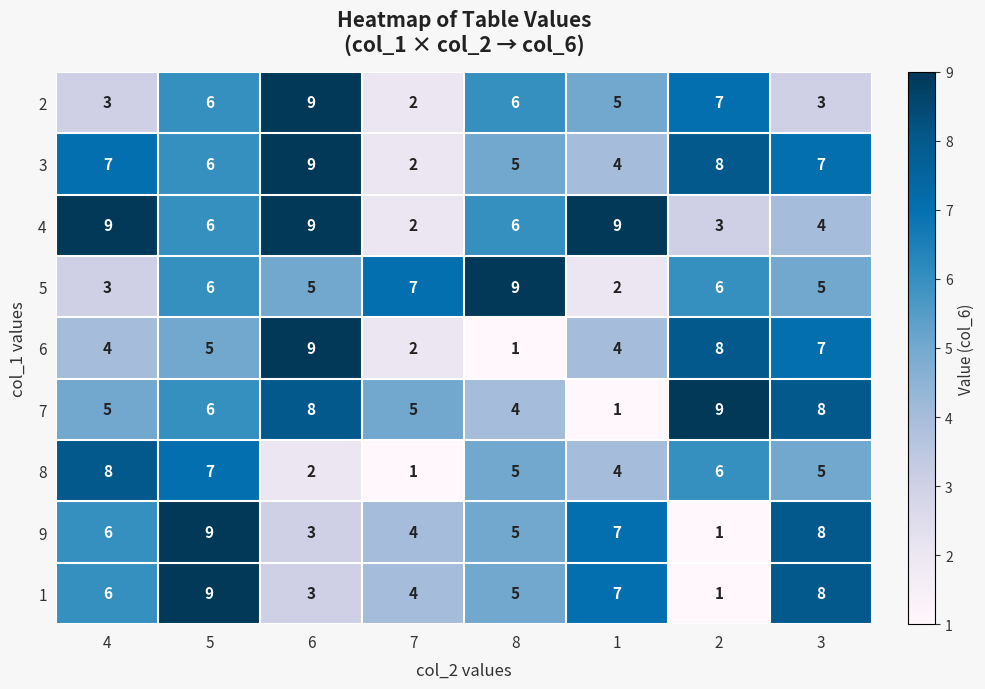

How many series are shown in this chart?

9